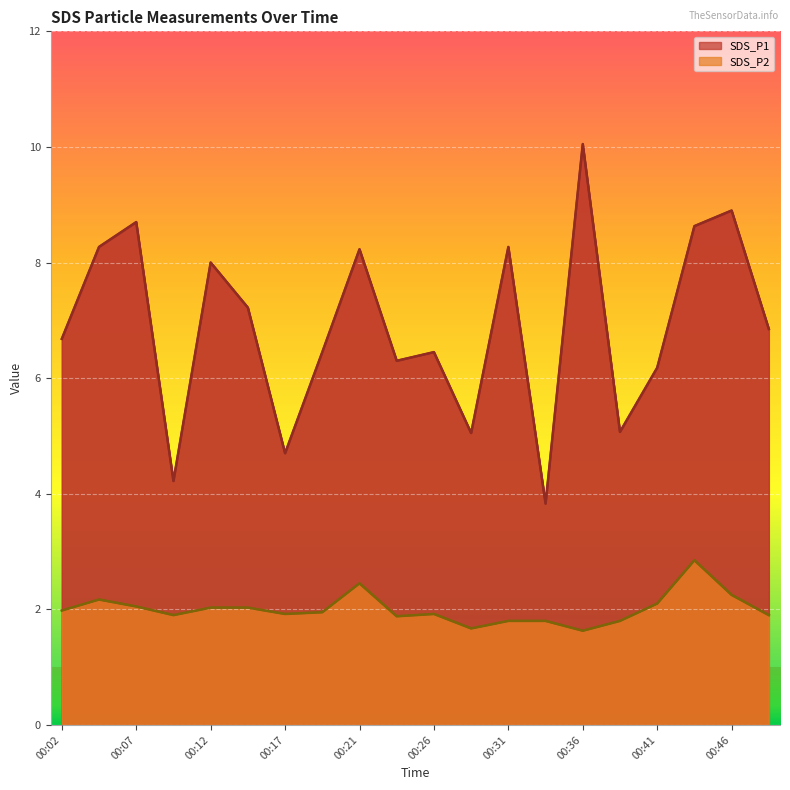

How many lines are shown in the chart?

2